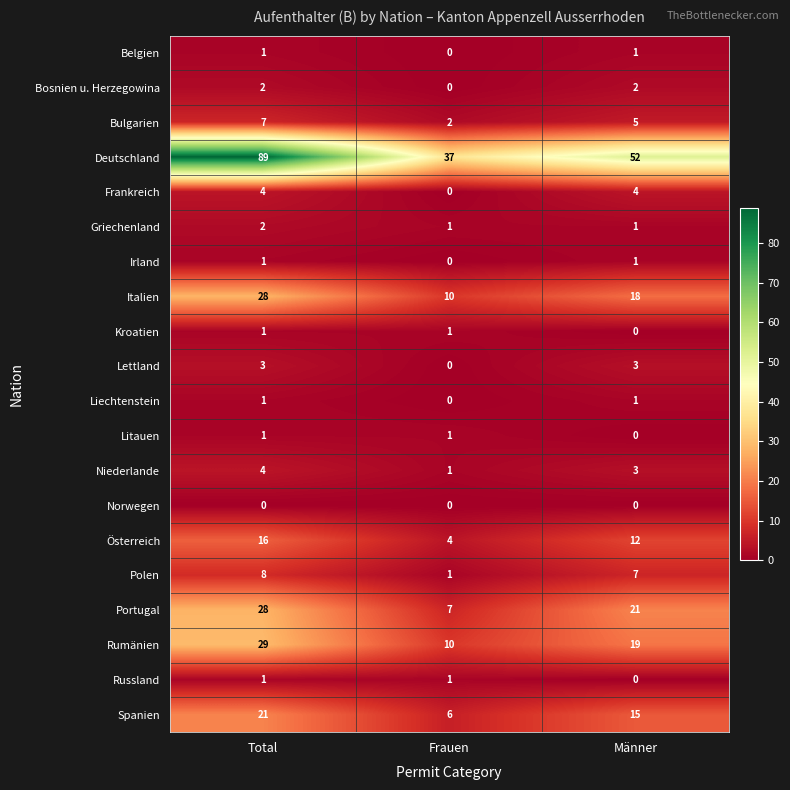

At how many categories does at least one series exceed 79?

1